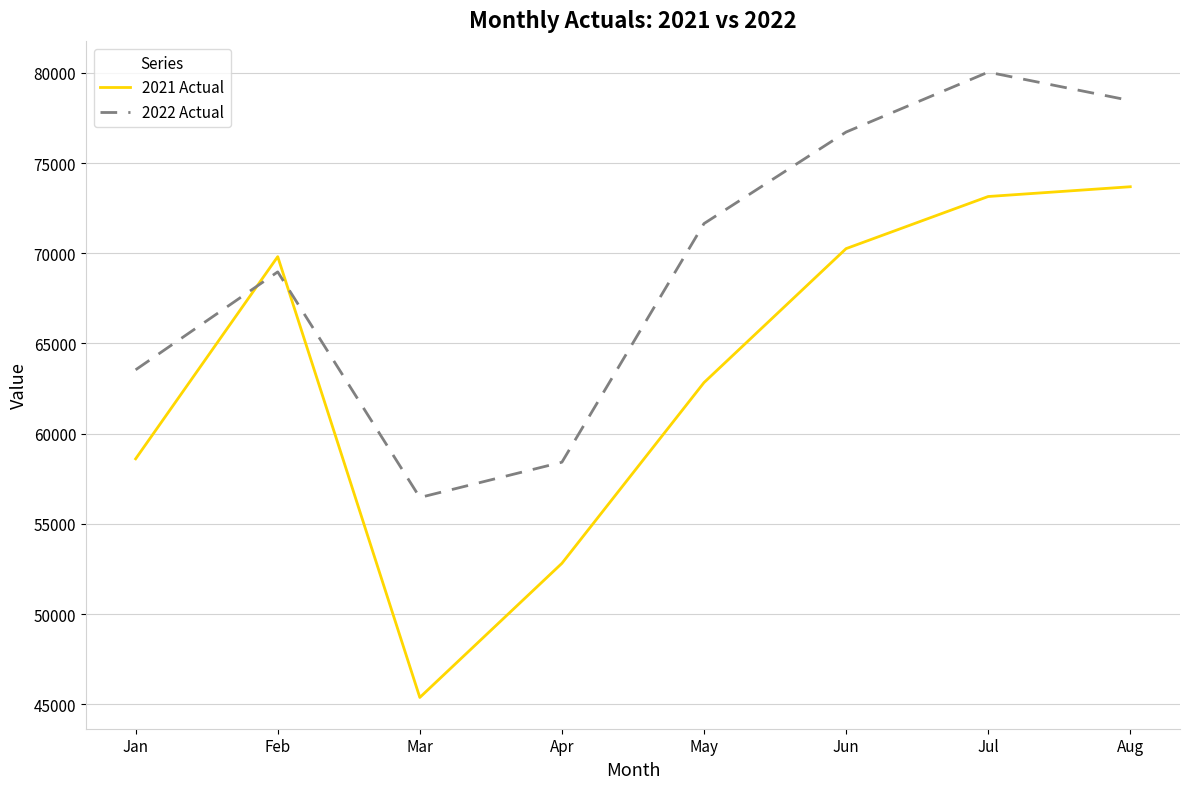

Where is 2021 Actual nearest to the value 59533?

Jan